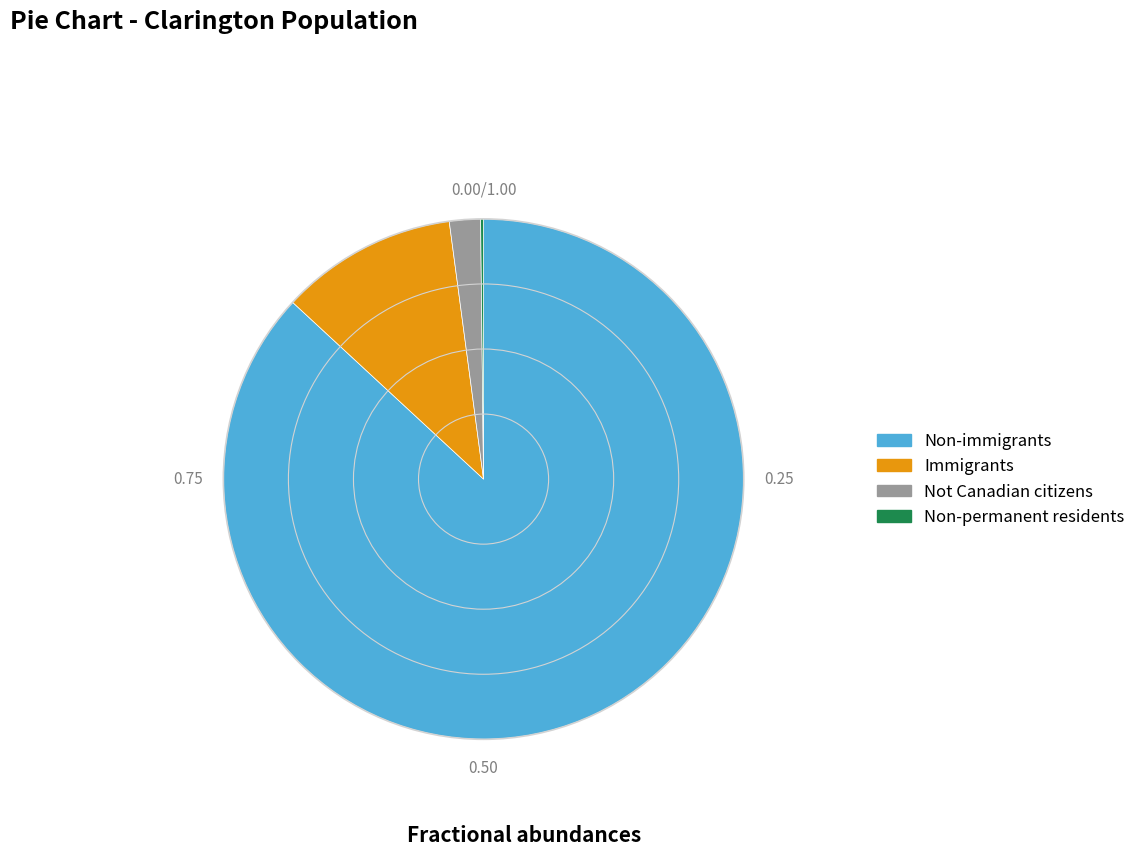

Is there a majority slice in this chart?

Yes